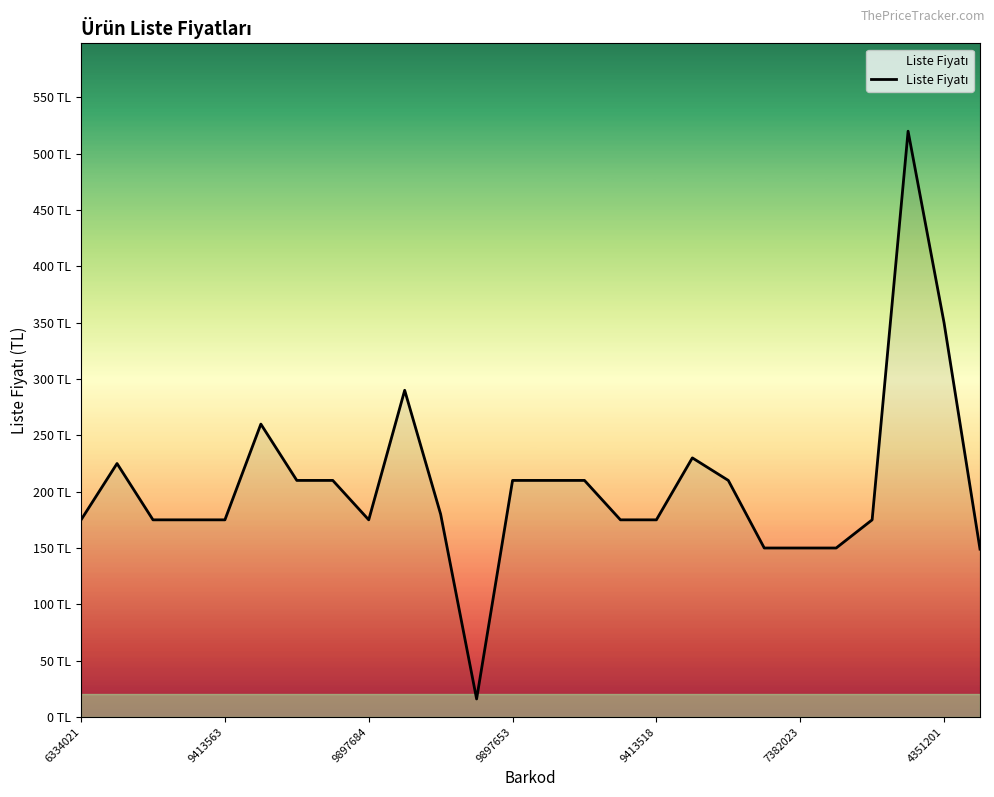

Is this an area chart (filled region under the line)?

Yes